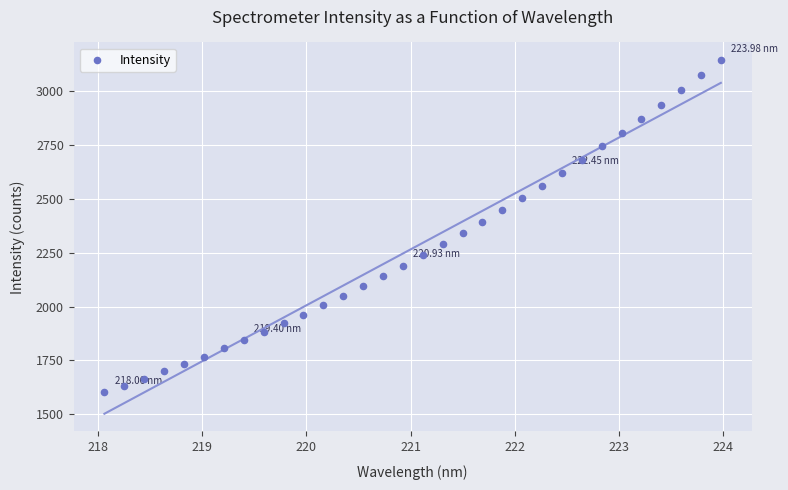

What is the range of Y values (max minus min)?

1541.8